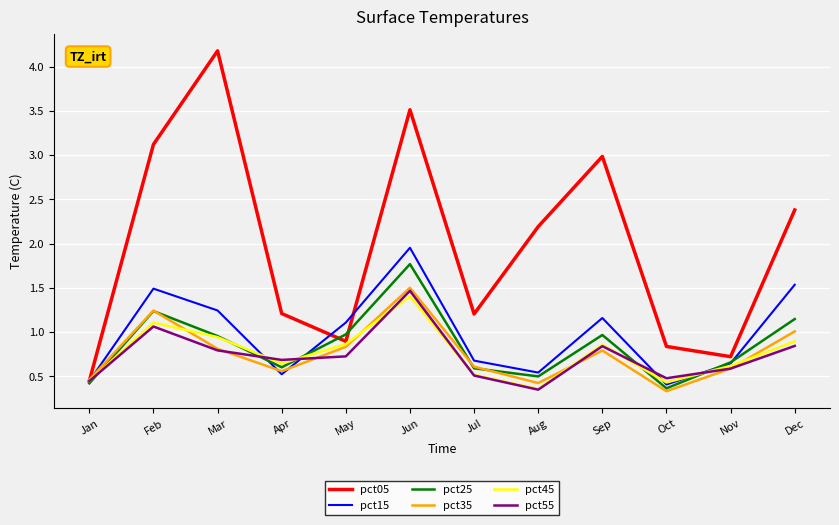

Is it true that pct45 equals 0.7 at Jan?

False